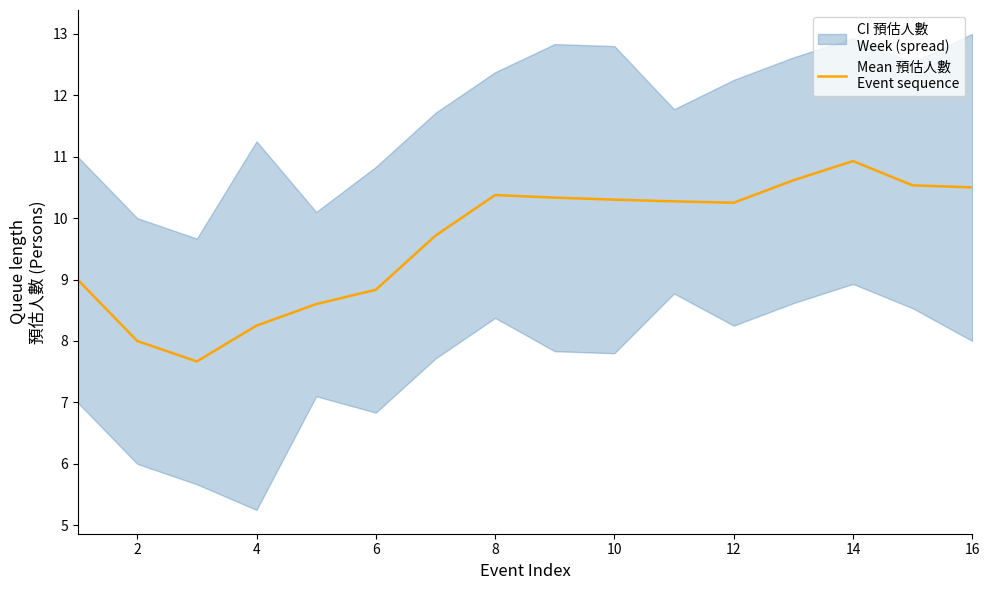

How many interior local peaks (higher than both neighbors) does the data have?

2